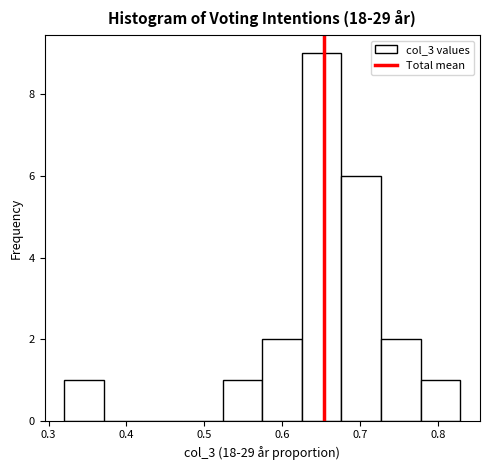

What is the height of the bar covering 0.52 to 0.57 on the x-axis? Neither the bar edges nor the heights are printed on the chart, so give them approximately, as read against the axes.

1